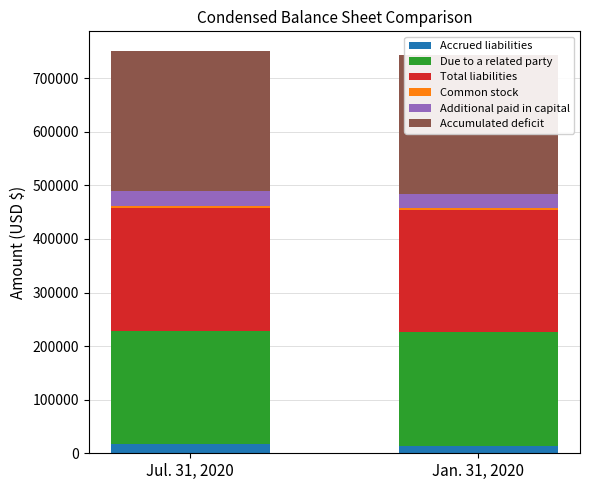

Which series has the widest spread of values?

Accrued liabilities